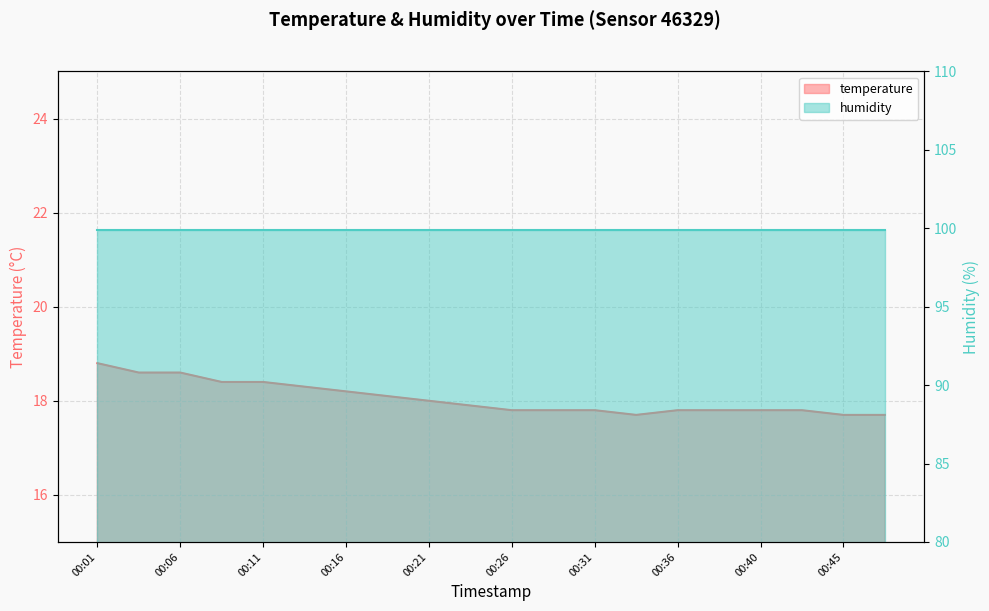

At which category does the data reach its first local valley?

00:33